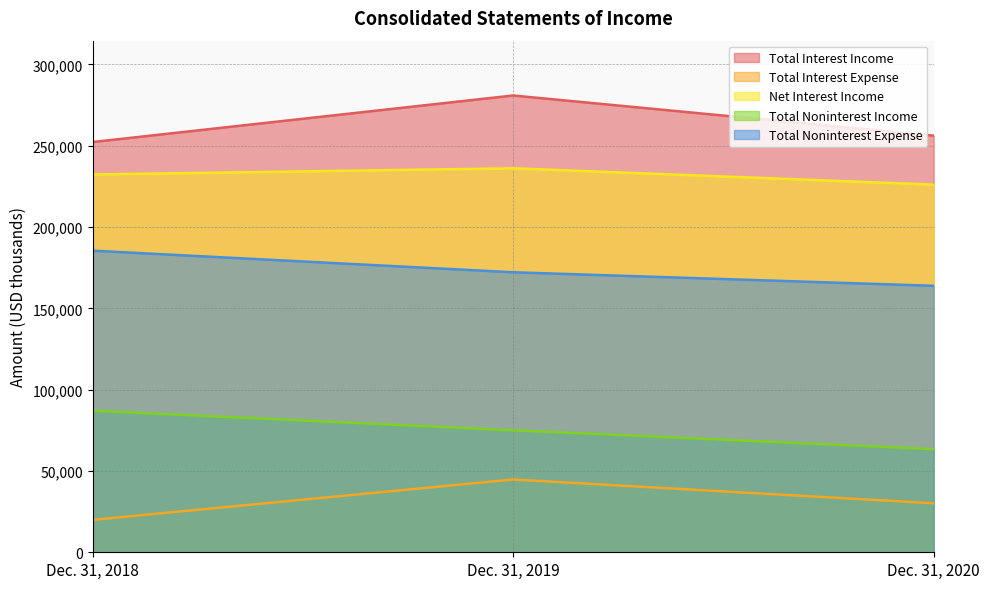

Reading left to right, transcribe all the data shown in this chart.

Total Interest Income: 252258	280883	256181
Total Interest Expense: 19943	44757	30123
Net Interest Income: 232315	236126	226058
Total Noninterest Income: 87053	75008	63425
Total Noninterest Expense: 185457	172183	163852